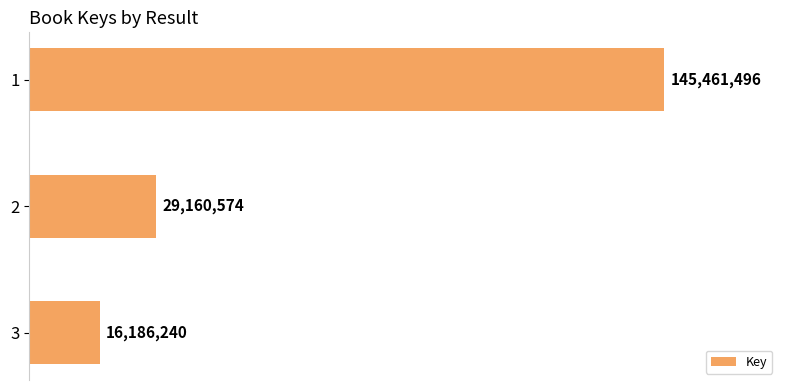

Rank the categories by value from lowest to highest.

3, 2, 1